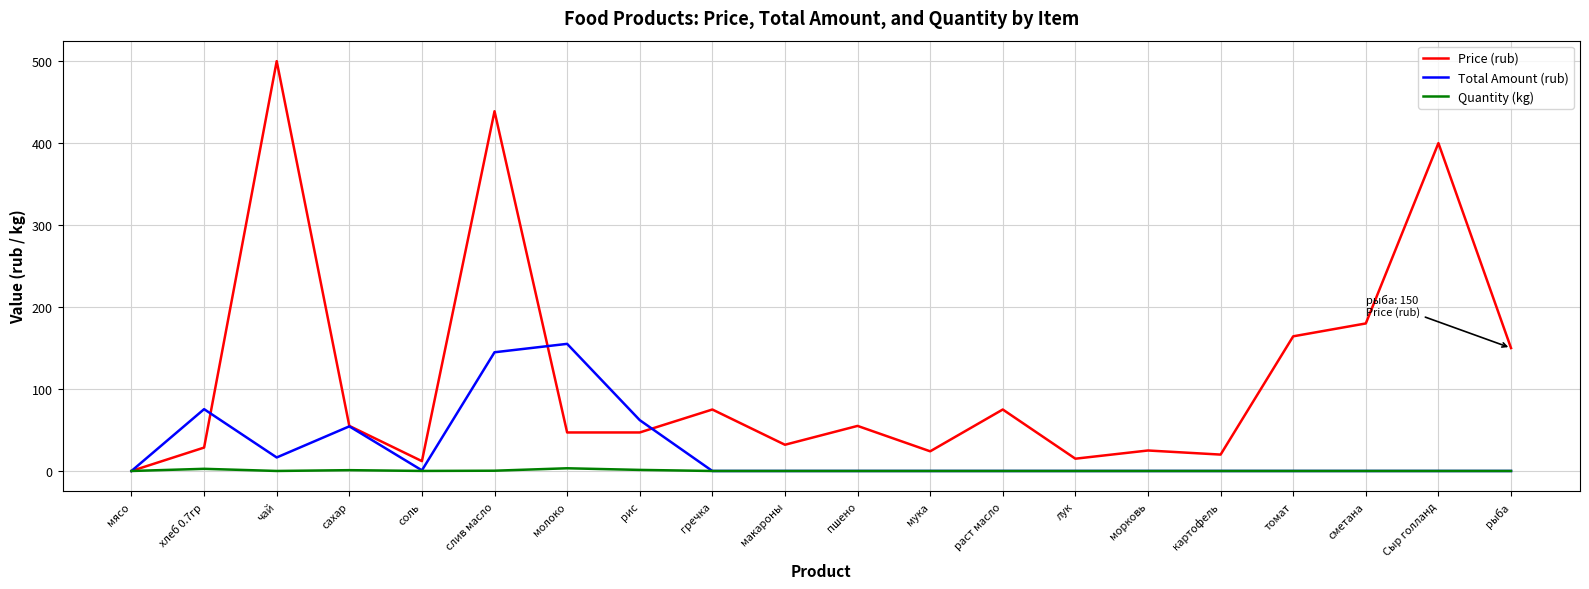

At чай, list the series in order from largest to smallest.

Price (rub), Total Amount (rub), Quantity (kg)